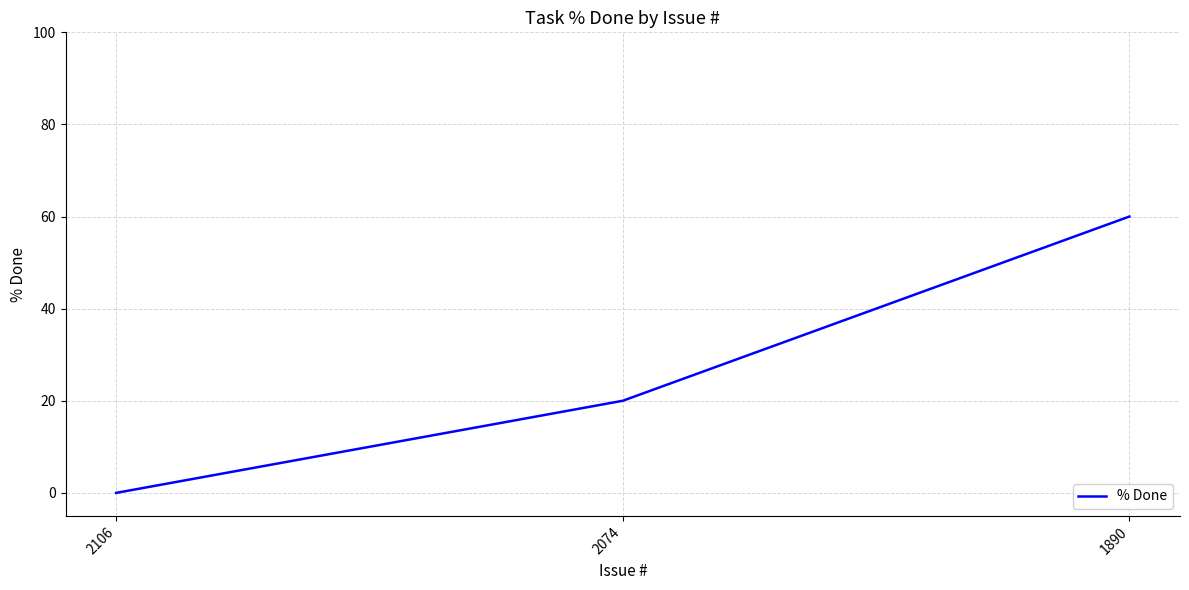

Reading left to right, list all the values displayed in this chart.

0	20	60